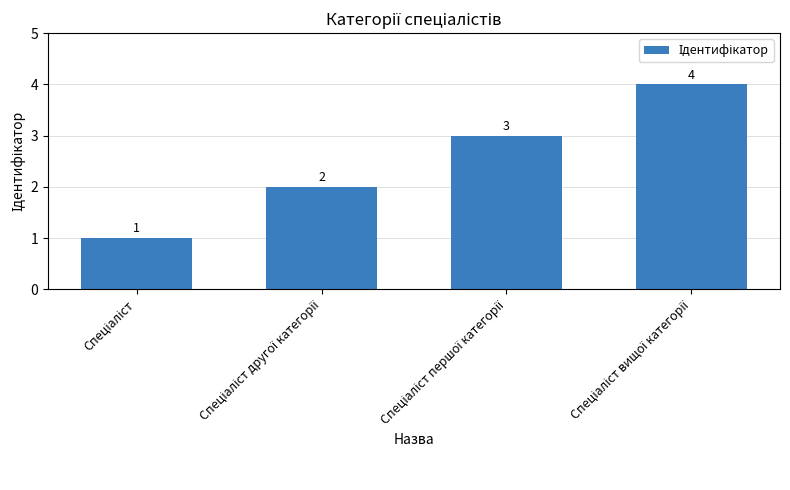

What is the sum of all values?

10